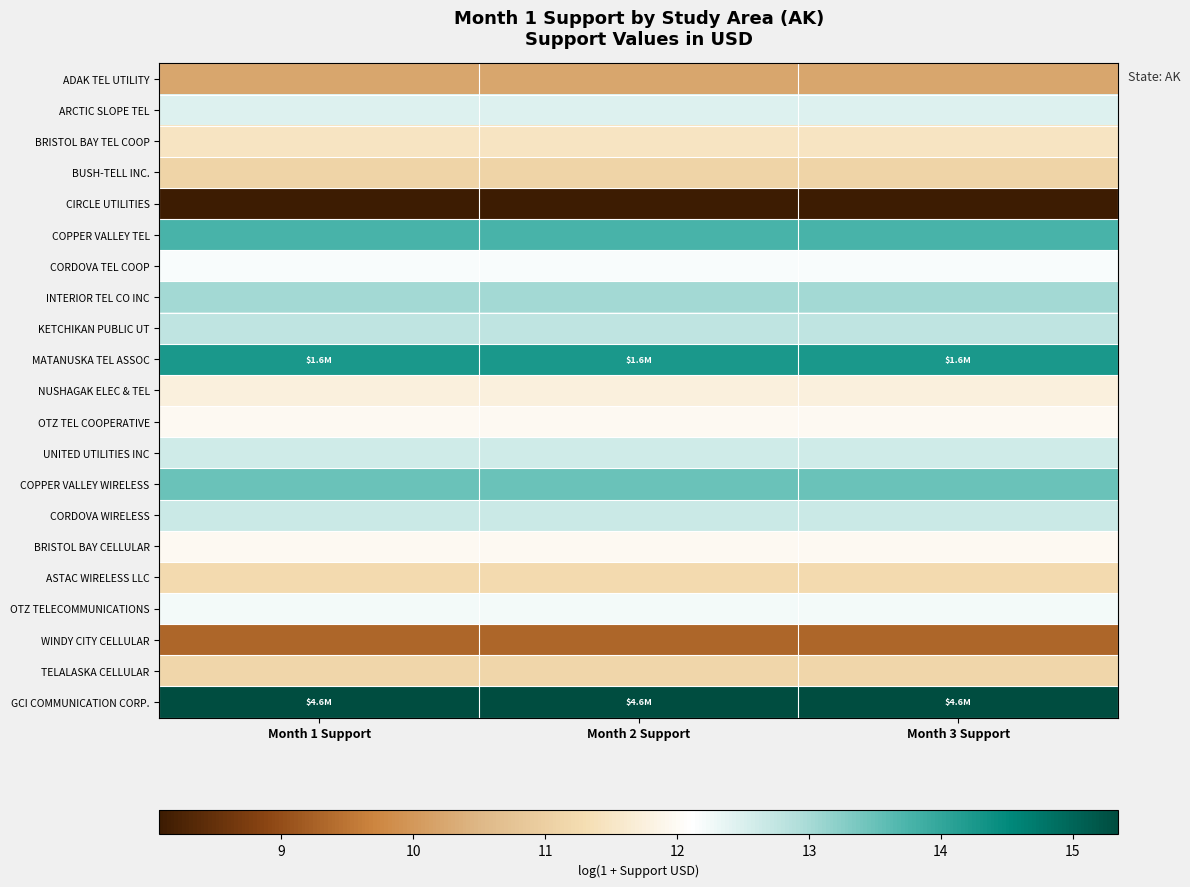

Reading right to left, transcribe all the data shown in this chart.

ADAK TEL UTILITY: Month 3 Support=10.2	Month 2 Support=10.2	Month 1 Support=10.2
ARCTIC SLOPE TEL: Month 3 Support=12.5	Month 2 Support=12.5	Month 1 Support=12.5
BRISTOL BAY TEL COOP: Month 3 Support=11.5	Month 2 Support=11.5	Month 1 Support=11.5
BUSH-TELL INC.: Month 3 Support=11.1	Month 2 Support=11.1	Month 1 Support=11.1
CIRCLE UTILITIES: Month 3 Support=8.1	Month 2 Support=8.1	Month 1 Support=8.1
COPPER VALLEY TEL: Month 3 Support=13.8	Month 2 Support=13.8	Month 1 Support=13.8
CORDOVA TEL COOP: Month 3 Support=12.2	Month 2 Support=12.2	Month 1 Support=12.2
INTERIOR TEL CO INC: Month 3 Support=13.0	Month 2 Support=13.0	Month 1 Support=13.0
KETCHIKAN PUBLIC UT: Month 3 Support=12.8	Month 2 Support=12.8	Month 1 Support=12.8
MATANUSKA TEL ASSOC: Month 3 Support=14.3	Month 2 Support=14.3	Month 1 Support=14.3
NUSHAGAK ELEC & TEL: Month 3 Support=11.8	Month 2 Support=11.8	Month 1 Support=11.8
OTZ TEL COOPERATIVE: Month 3 Support=12.0	Month 2 Support=12.0	Month 1 Support=12.0
UNITED UTILITIES INC: Month 3 Support=12.6	Month 2 Support=12.6	Month 1 Support=12.6
COPPER VALLEY WIRELESS: Month 3 Support=13.5	Month 2 Support=13.5	Month 1 Support=13.5
CORDOVA WIRELESS: Month 3 Support=12.7	Month 2 Support=12.7	Month 1 Support=12.7
BRISTOL BAY CELLULAR: Month 3 Support=12.0	Month 2 Support=12.0	Month 1 Support=12.0
ASTAC WIRELESS LLC: Month 3 Support=11.2	Month 2 Support=11.2	Month 1 Support=11.2
OTZ TELECOMMUNICATIONS: Month 3 Support=12.2	Month 2 Support=12.2	Month 1 Support=12.2
WINDY CITY CELLULAR: Month 3 Support=9.3	Month 2 Support=9.3	Month 1 Support=9.3
TELALASKA CELLULAR: Month 3 Support=11.1	Month 2 Support=11.1	Month 1 Support=11.1
GCI COMMUNICATION CORP.: Month 3 Support=15.3	Month 2 Support=15.3	Month 1 Support=15.3